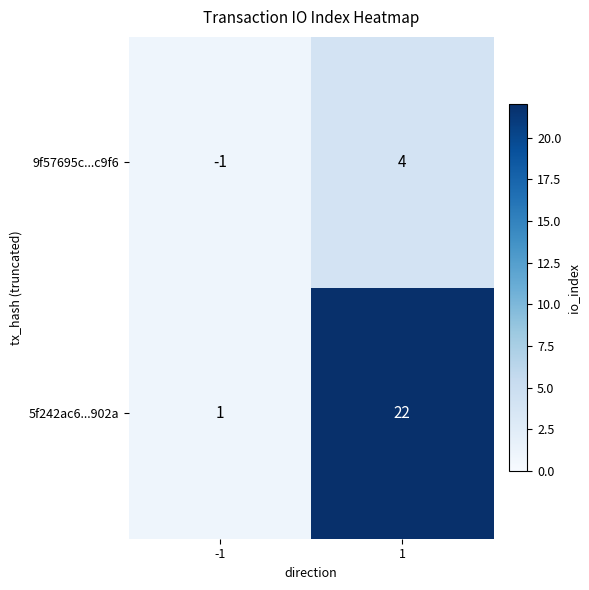

Which series has the largest total across all categories?

5f242ac6...902a